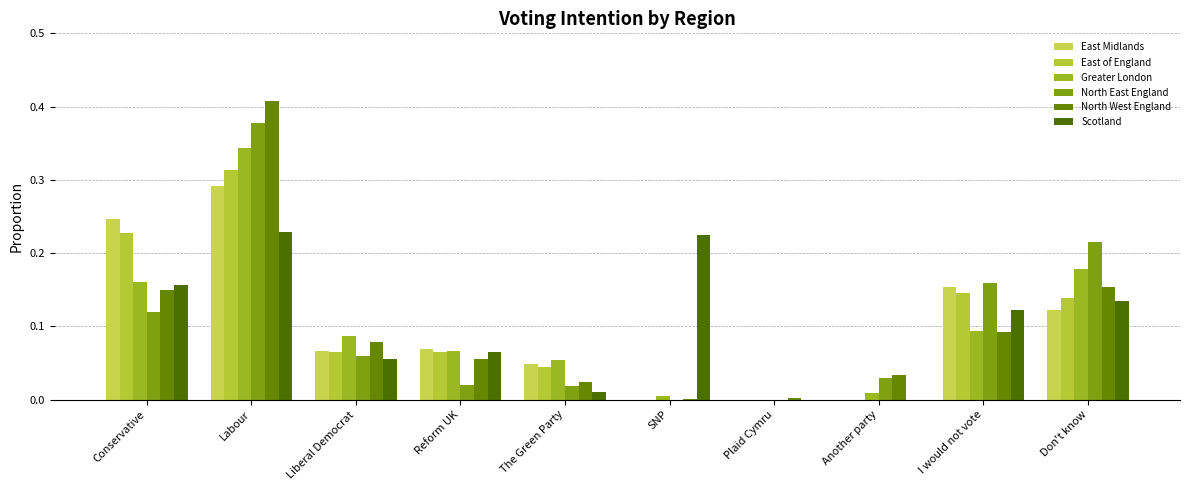

Reading right to left, transcribe all the data shown in this chart.

East Midlands: 0.1	0.2	0.0	0.0	0.0	0.0	0.1	0.1	0.3	0.2
East of England: 0.1	0.1	0.0	0.0	0.0	0.0	0.1	0.1	0.3	0.2
Greater London: 0.2	0.1	0.0	0.0	0.0	0.1	0.1	0.1	0.3	0.2
North East England: 0.2	0.2	0.0	0.0	0.0	0.0	0.0	0.1	0.4	0.1
North West England: 0.2	0.1	0.0	0.0	0.0	0.0	0.1	0.1	0.4	0.1
Scotland: 0.1	0.1	0.0	0.0	0.2	0.0	0.1	0.1	0.2	0.2